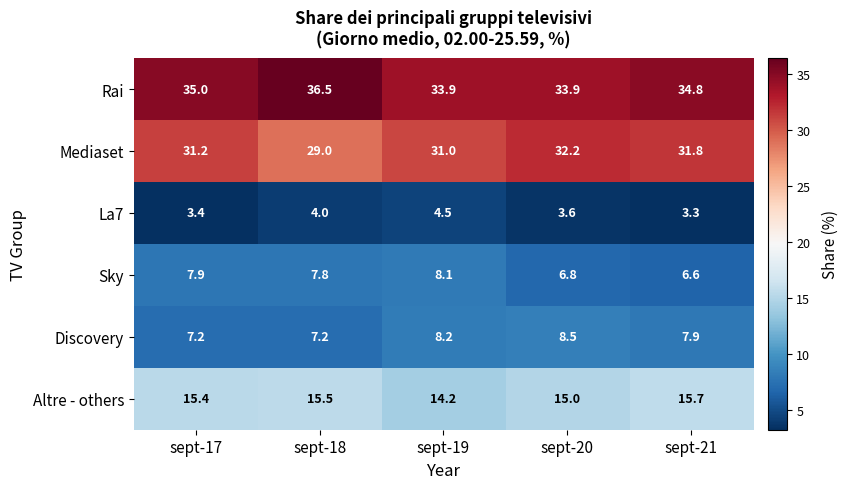

What is the sum of all La7 values?

18.8